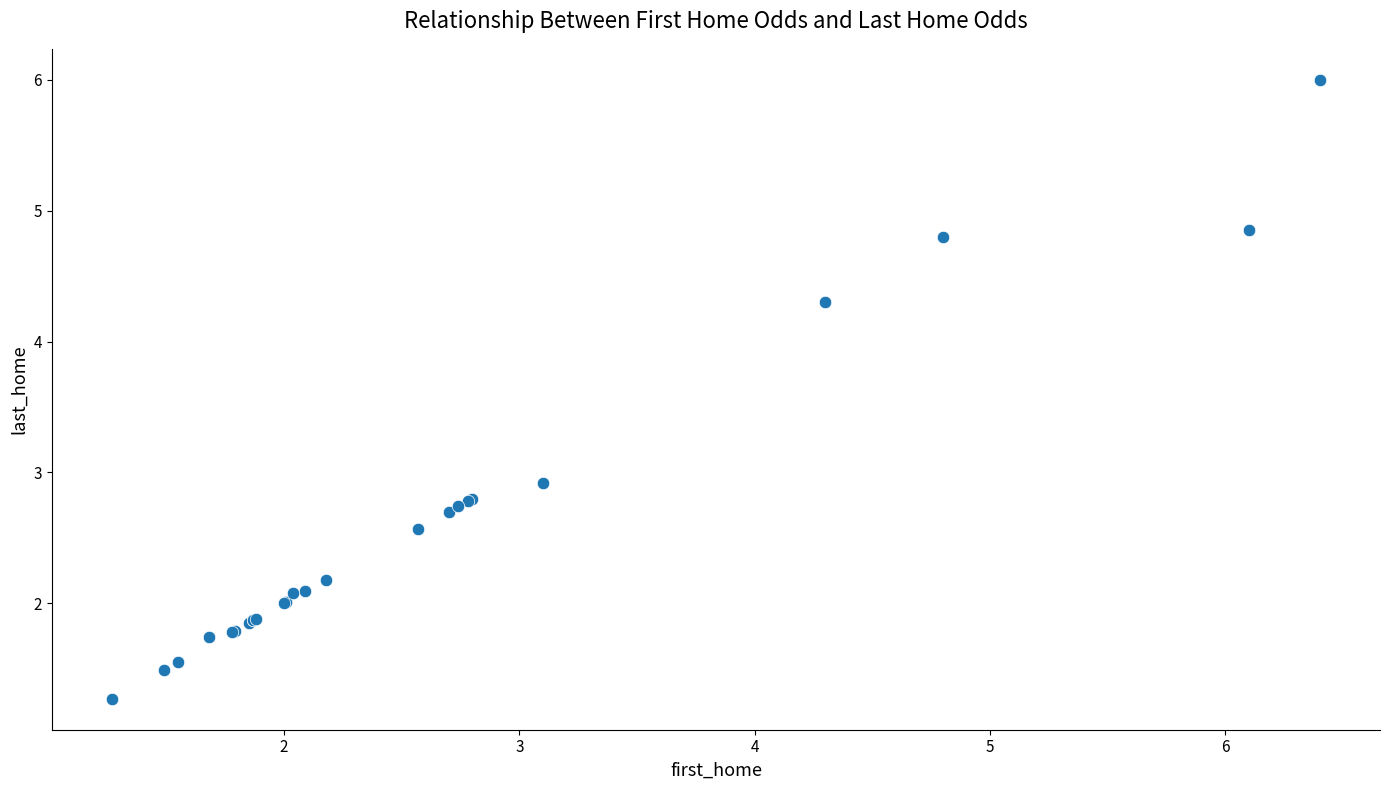

What Y value in the scatter plot is closest to 3?

2.9